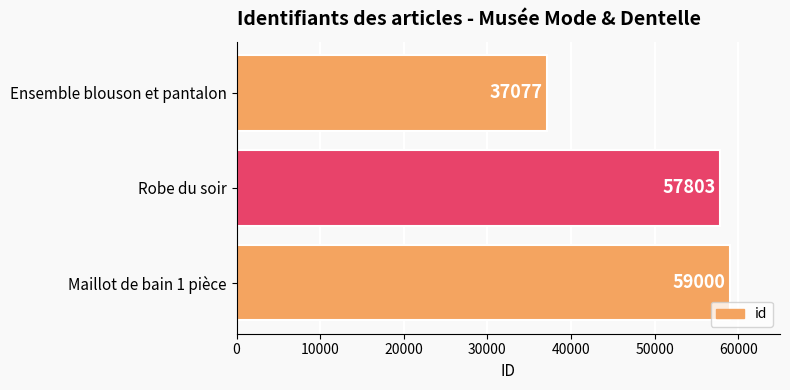

What is the maximum value shown in the chart?

59000